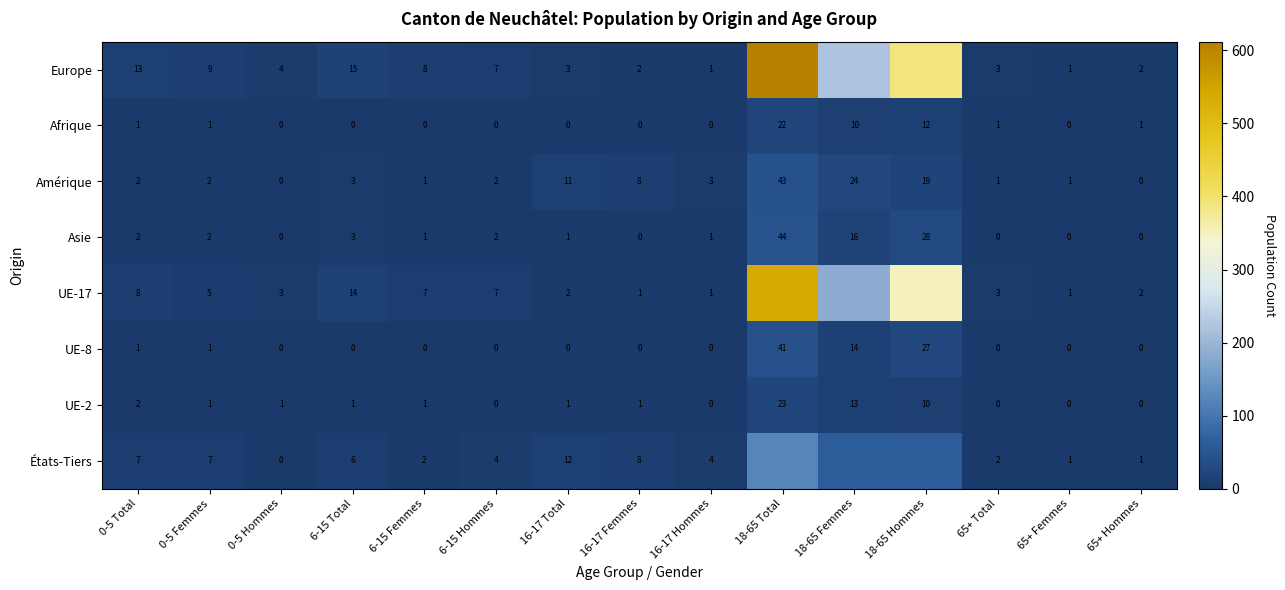

The Europe series shows 9 at 0-5 Femmes. True or false?

True